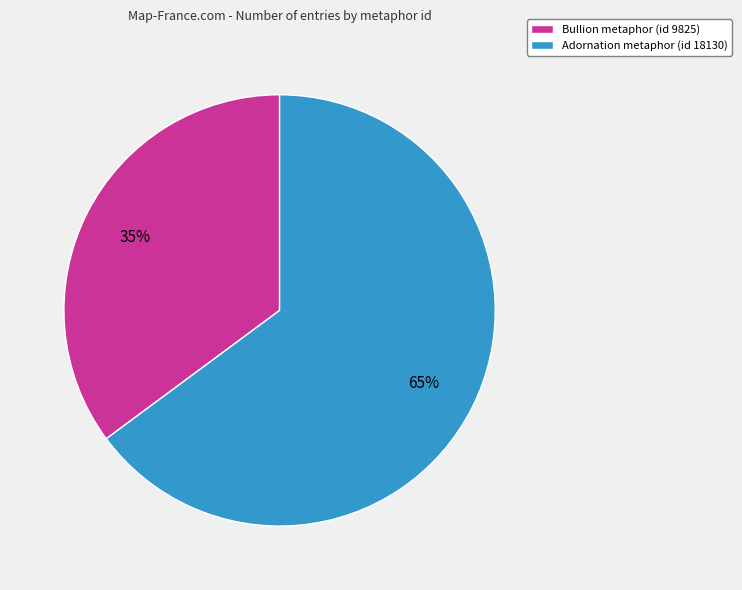

Count the number of slices in the pie.

2